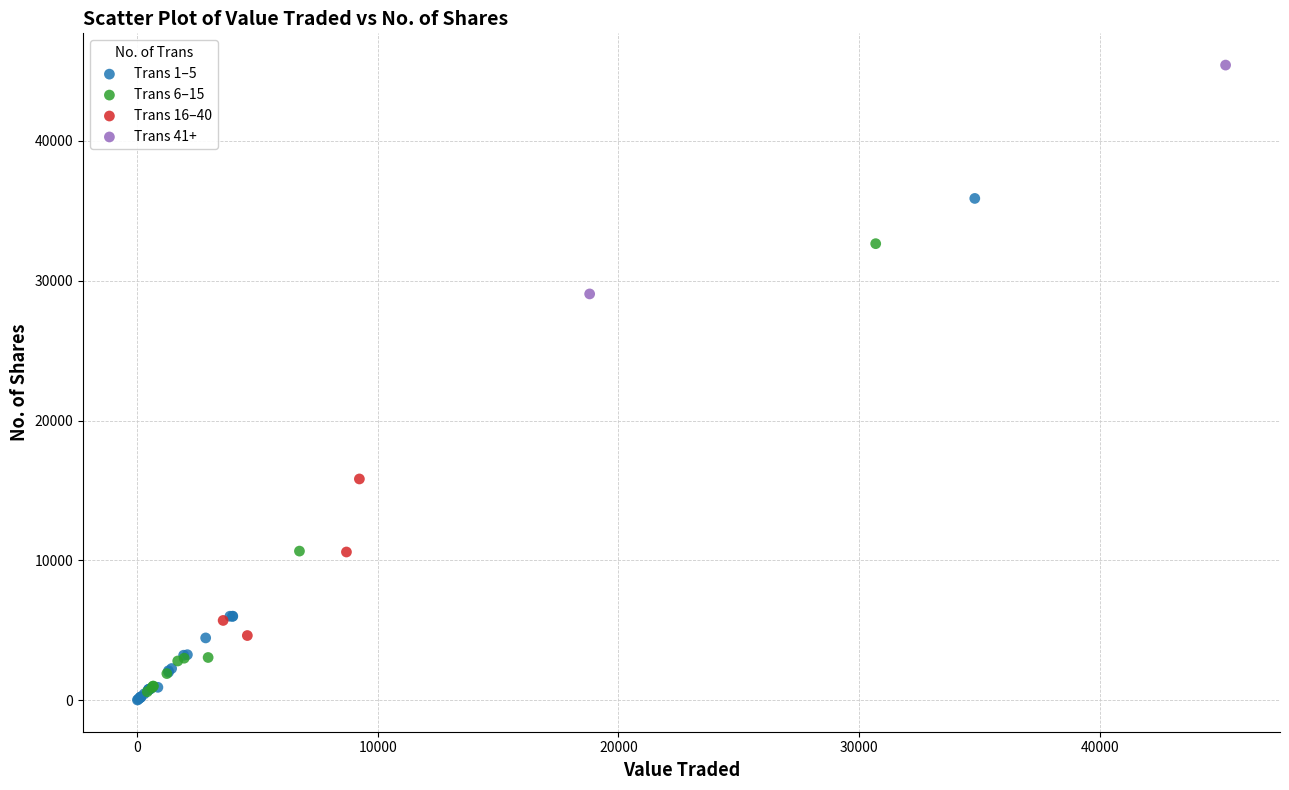

Which series contains the highest Y value?

Trans 41+